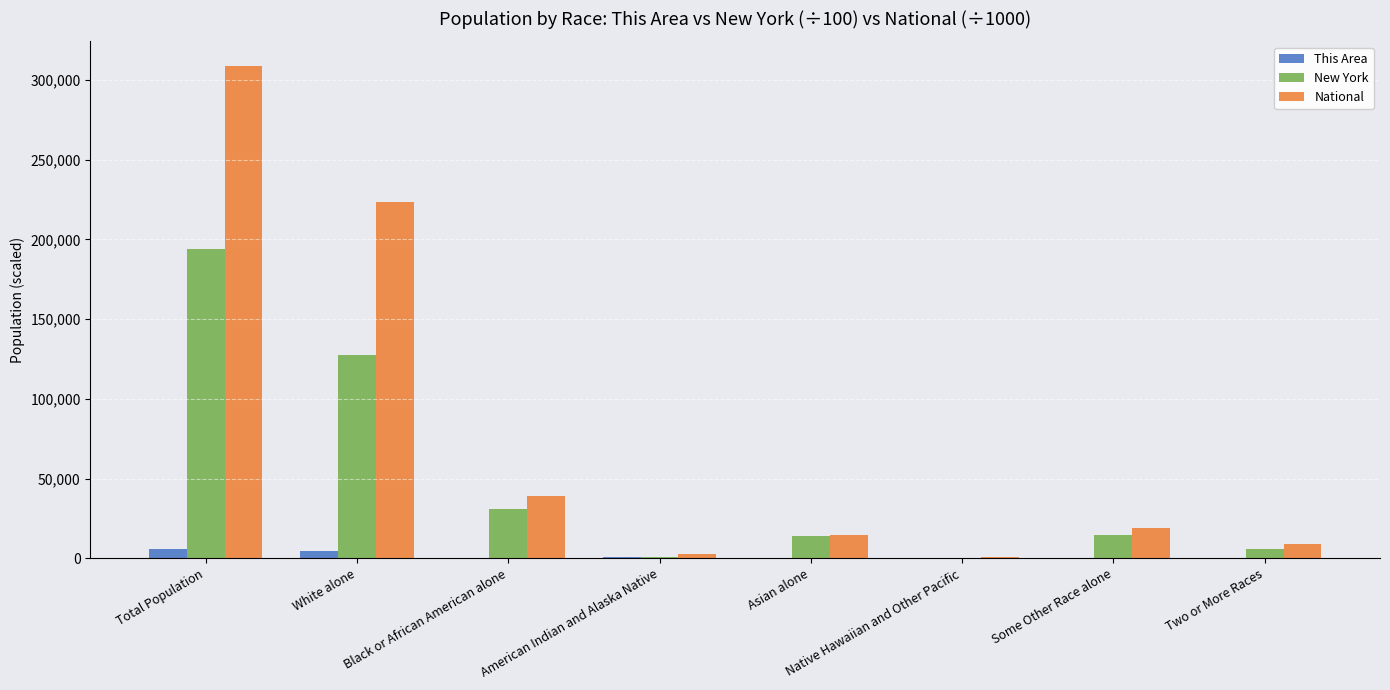

At which category does the chart reach its peak across all series?

Total Population